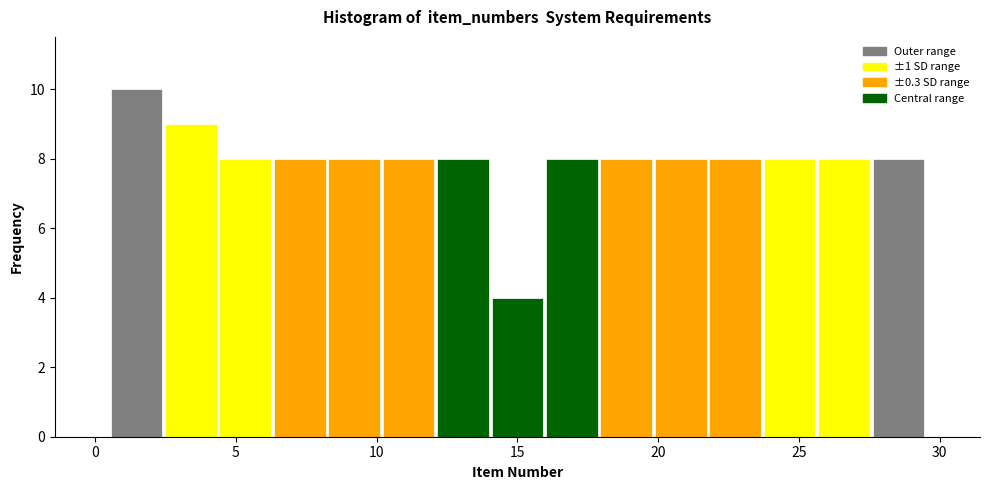

Around what value on the x-axis is the tallest bar? Give the approximate position of its centre, as read against the axis.

1.5